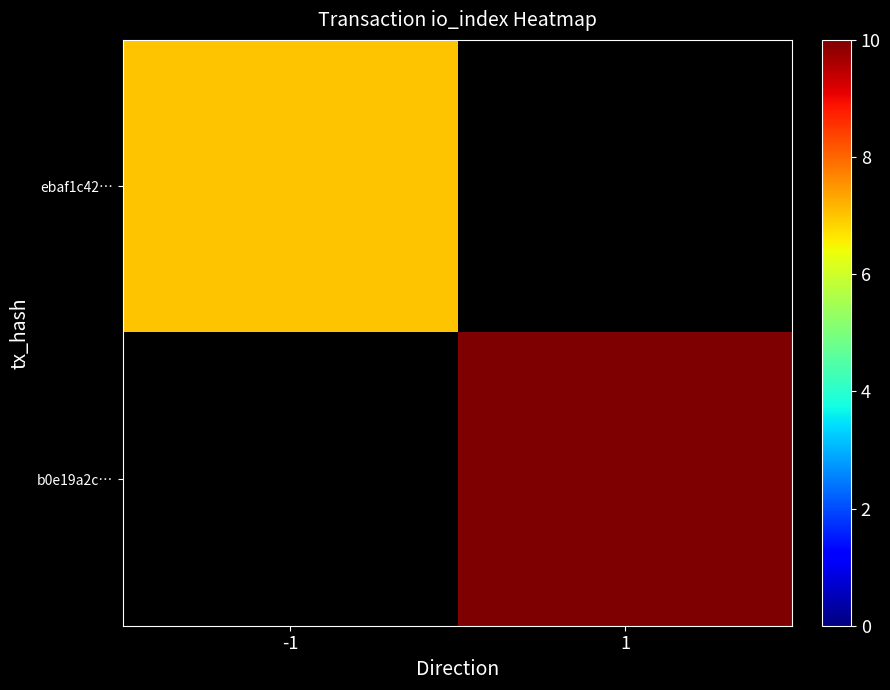

The value of b0e19a2c… at 1 is 14.2. True or false?

False